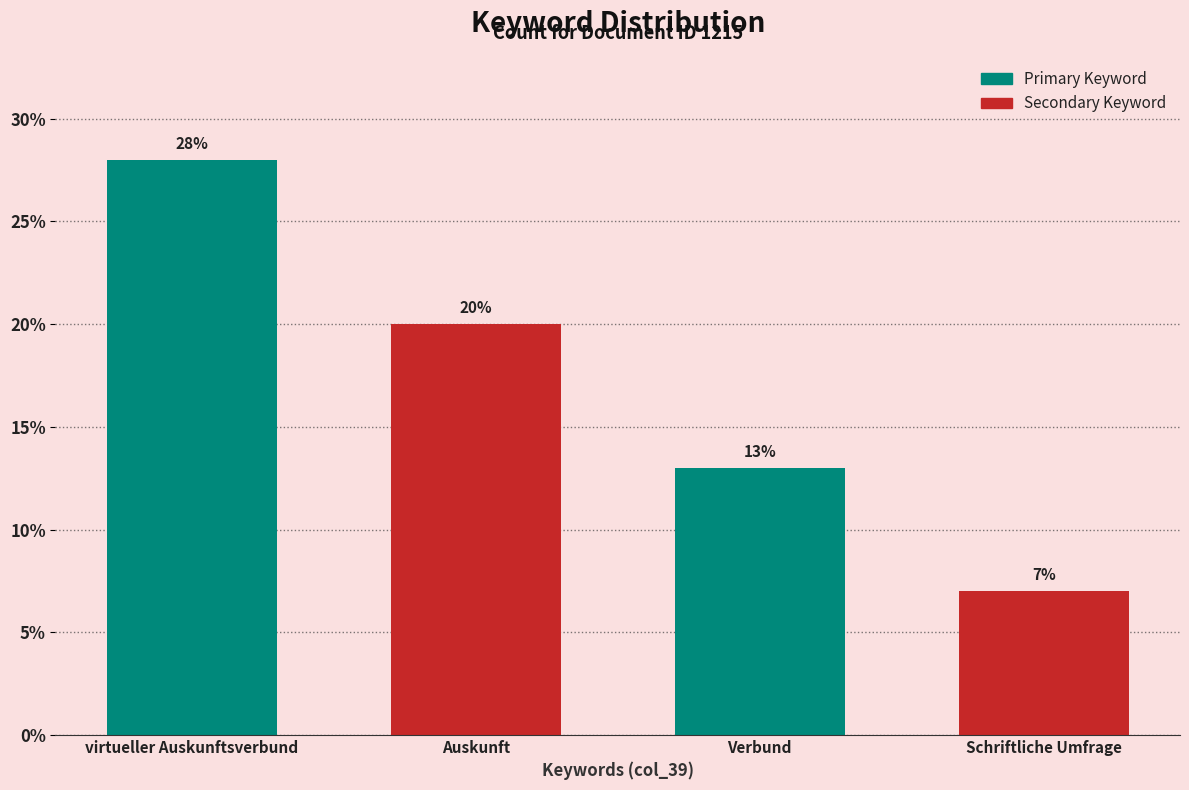

What is the difference between the values at virtueller Auskunftsverbund and Auskunft?

8